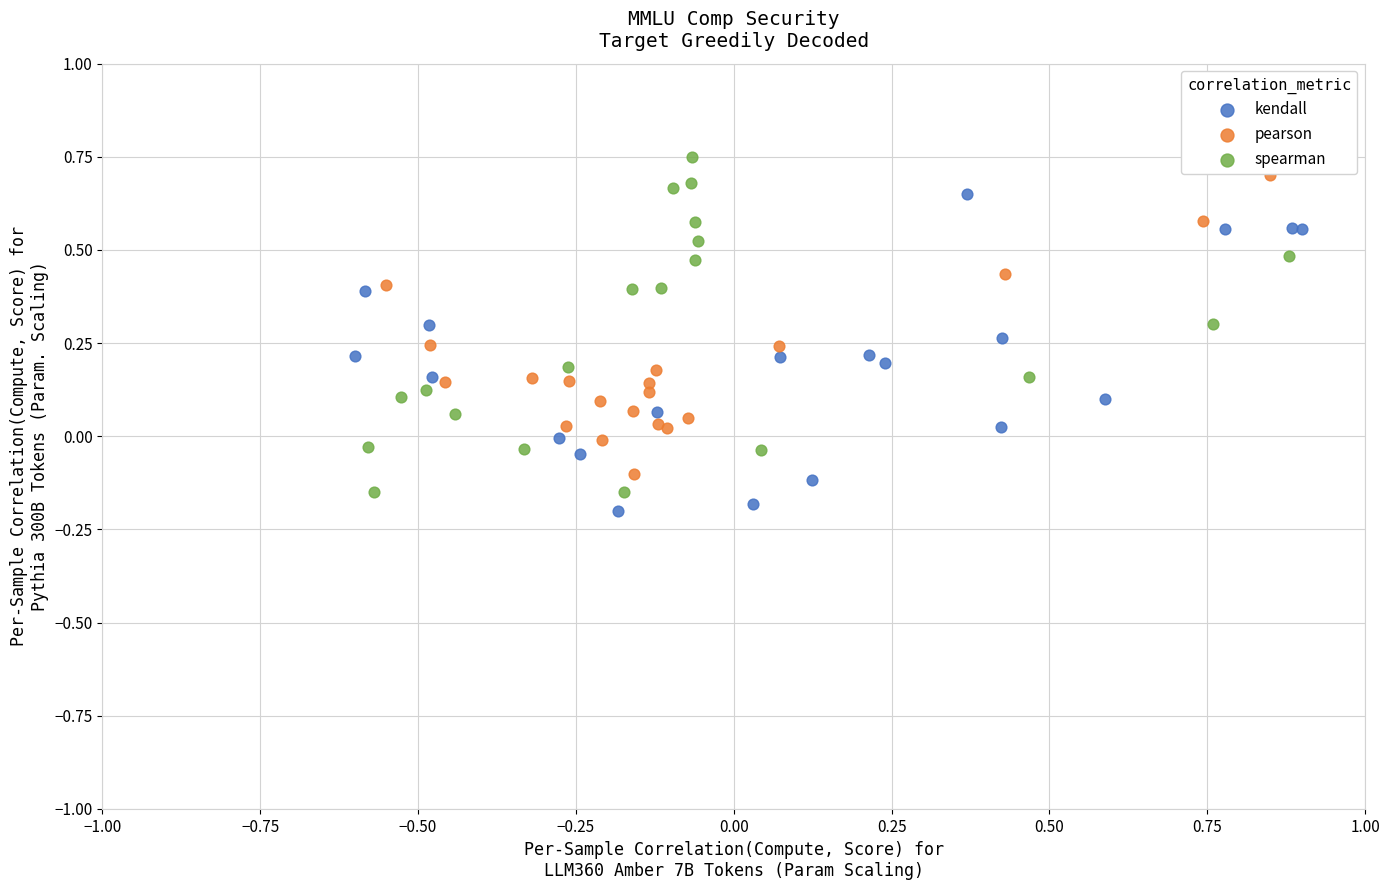

What are all the series names shown in the legend?

kendall, pearson, spearman